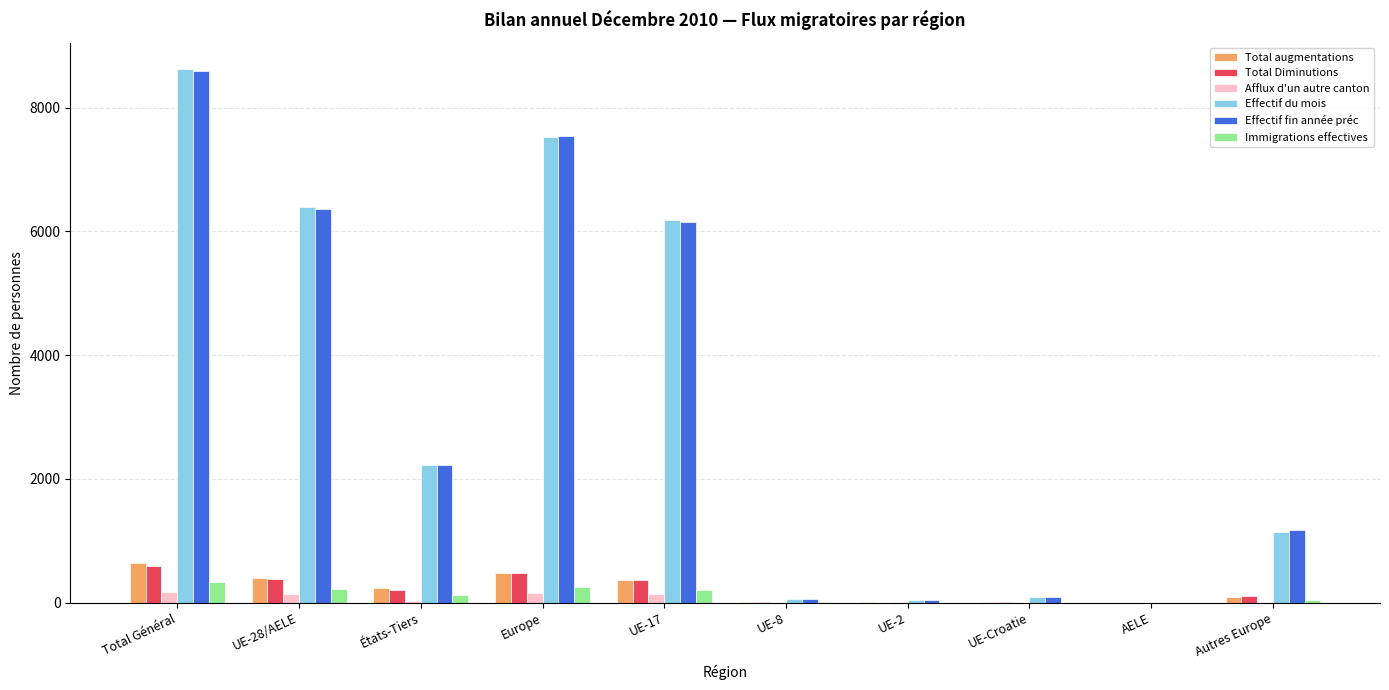

Which series has the widest spread of values?

Effectif du mois